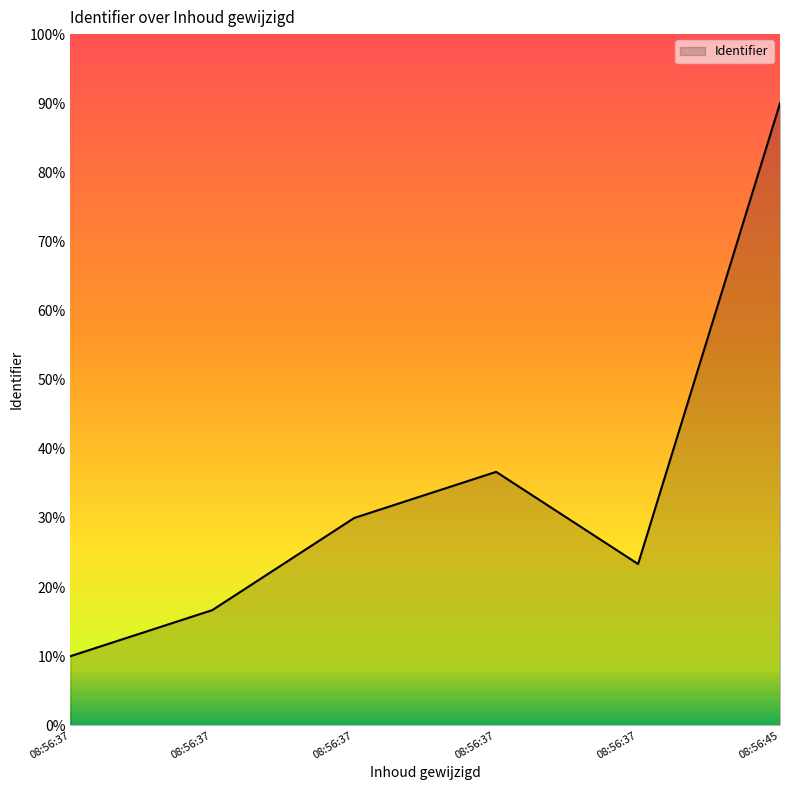

Where is the data nearest to the value 50?

2020-06-06 08:56:37